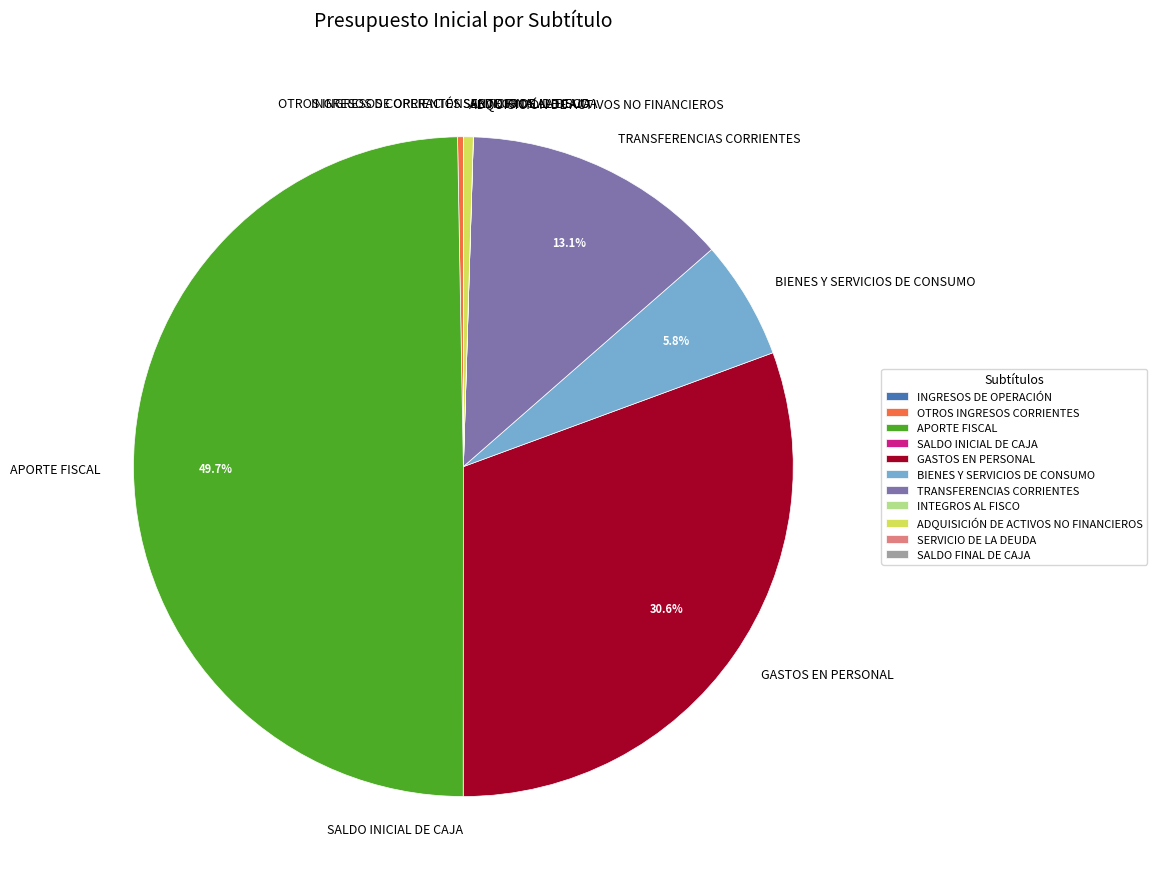

Is it true that APORTE FISCAL is 63% of the pie?

False